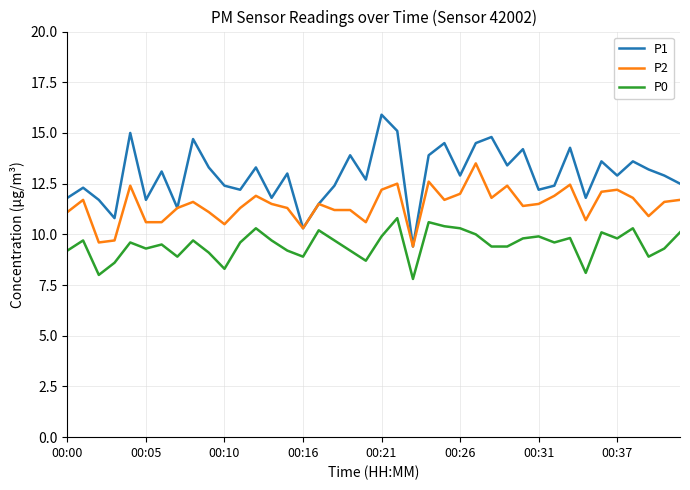

Does the chart have visible grid lines?

Yes